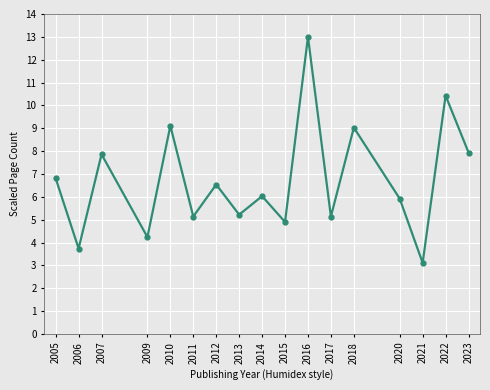

Reading left to right, list all the values displayed in this chart.

2005=6.8	2006=3.7	2007=7.9	2009=4.2	2010=9.1	2011=5.1	2012=6.5	2013=5.2	2014=6.0	2015=4.9	2016=13.0	2017=5.1	2018=9.0	2020=5.9	2021=3.1	2022=10.4	2023=7.9